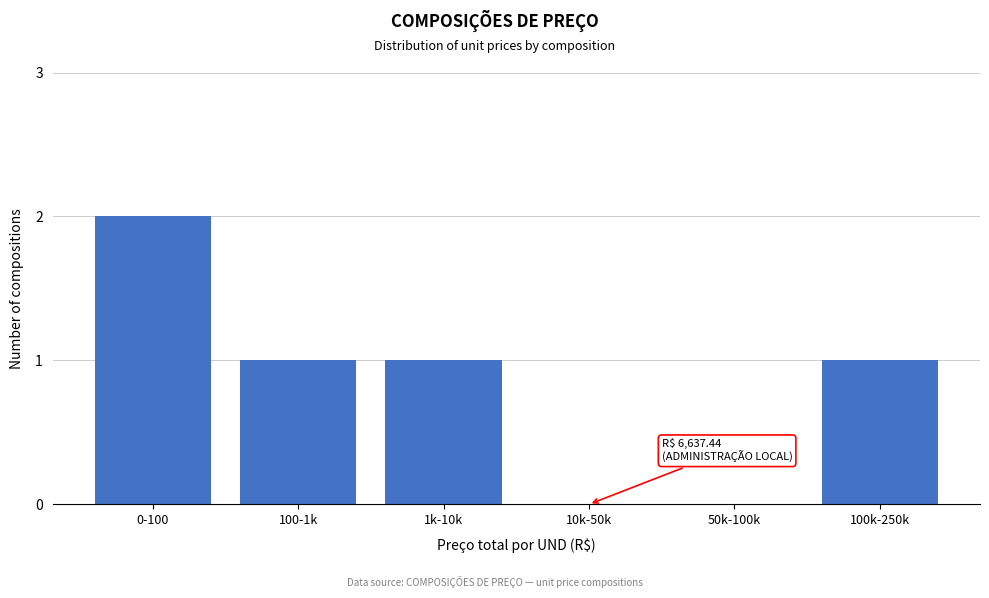

Reading right to left, extract all data points from this chart.

100k-250k=1	50k-100k=0	10k-50k=0	1k-10k=1	100-1k=1	0-100=2